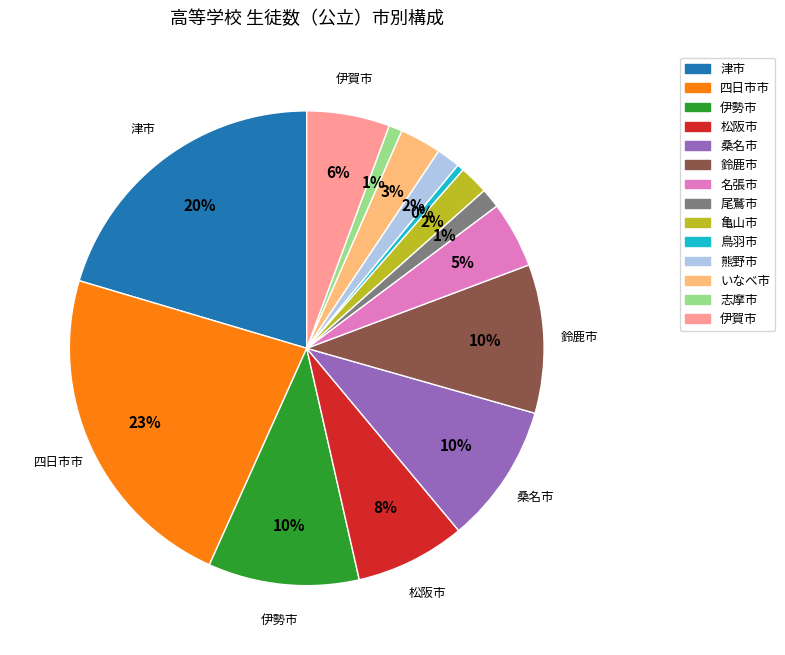

Does 松阪市 represent more than half of the total?

No